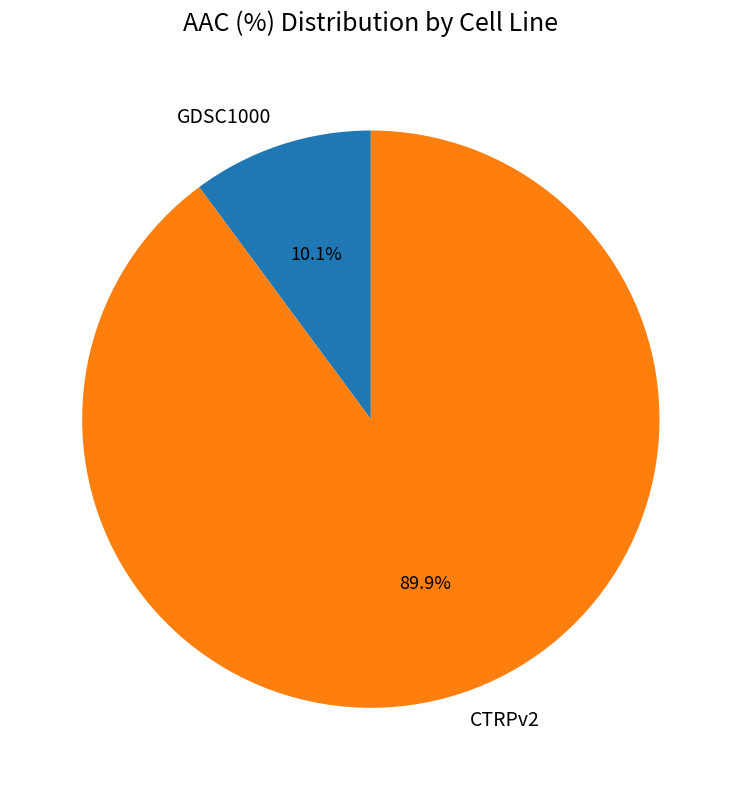

Do GDSC1000 and CTRPv2 together represent more than half of the pie?

Yes